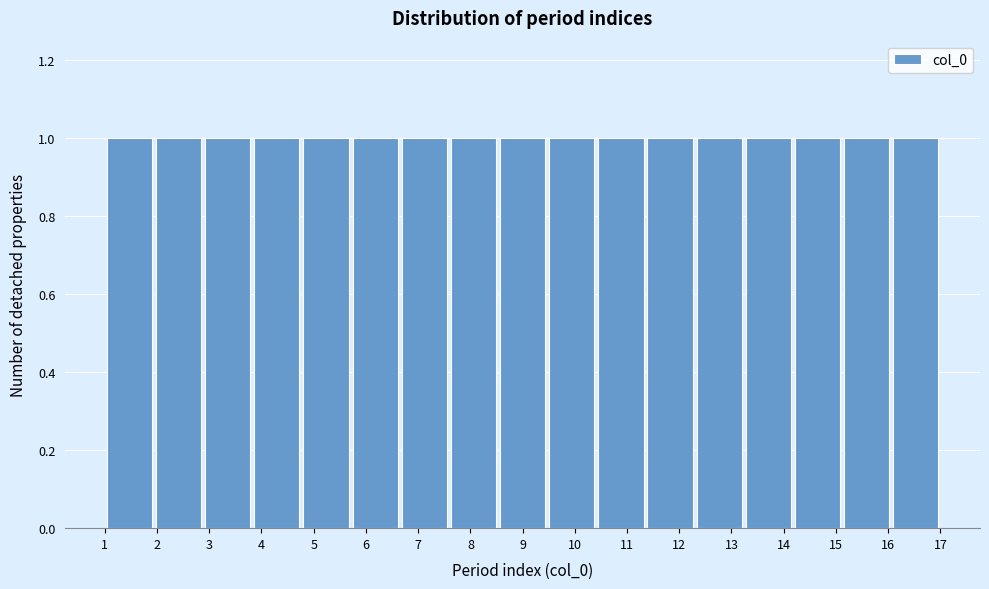

Reading left to right, list every bar in this chart as the range it spans on the x-axis followed by its height. Neither the bar edges nor the heights are printed on the chart, so give them approximately, as read against the axes.

1.0 to 1.9: 1
1.9 to 2.9: 1
2.9 to 3.8: 1
3.8 to 4.8: 1
4.8 to 5.7: 1
5.7 to 6.6: 1
6.6 to 7.6: 1
7.6 to 8.5: 1
8.5 to 9.5: 1
9.5 to 10.4: 1
10.4 to 11.4: 1
11.4 to 12.3: 1
12.3 to 13.2: 1
13.2 to 14.2: 1
14.2 to 15.1: 1
15.1 to 16.1: 1
16.1 to 17.0: 1